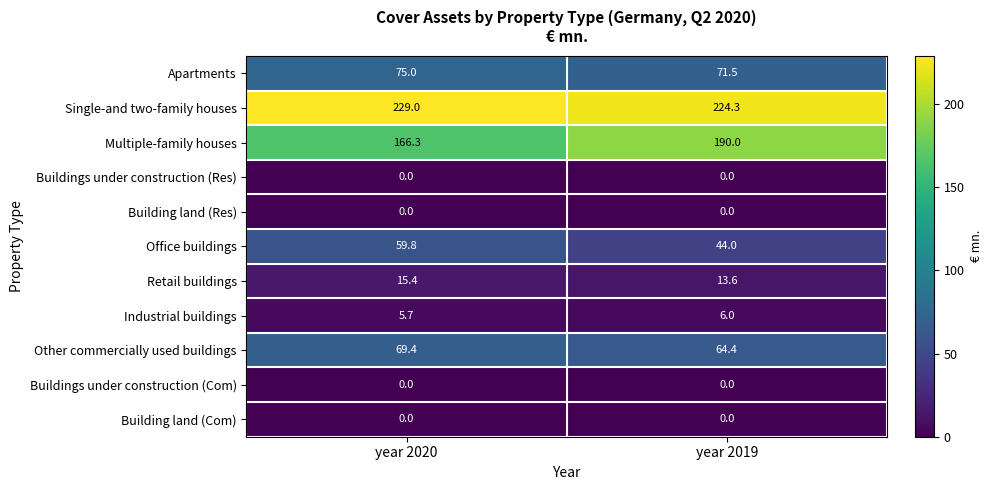

Reading left to right, list all the values displayed in this chart.

Apartments: year 2020=75.0	year 2019=71.5
Single-and two-family houses: year 2020=229.0	year 2019=224.3
Multiple-family houses: year 2020=166.3	year 2019=190.0
Buildings under construction (Res): year 2020=0.0	year 2019=0.0
Building land (Res): year 2020=0.0	year 2019=0.0
Office buildings: year 2020=59.8	year 2019=44.0
Retail buildings: year 2020=15.4	year 2019=13.6
Industrial buildings: year 2020=5.7	year 2019=6.0
Other commercially used buildings: year 2020=69.4	year 2019=64.4
Buildings under construction (Com): year 2020=0.0	year 2019=0.0
Building land (Com): year 2020=0.0	year 2019=0.0